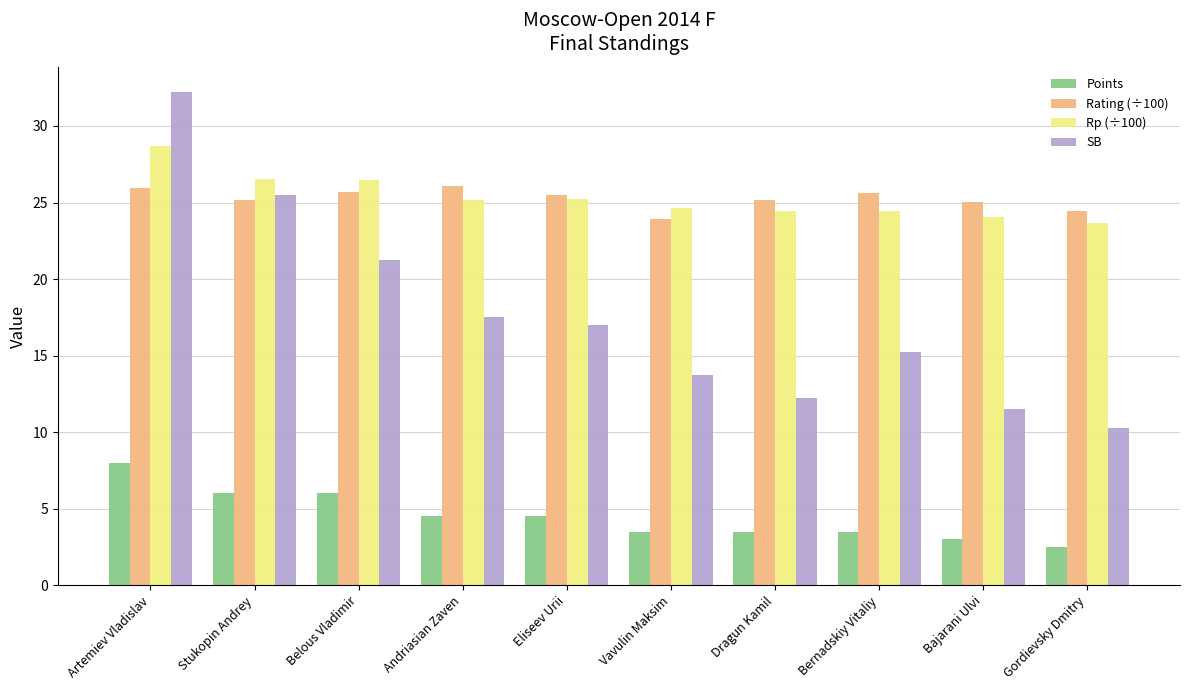

Are the bars grouped side by side (vs. stacked)?

Yes